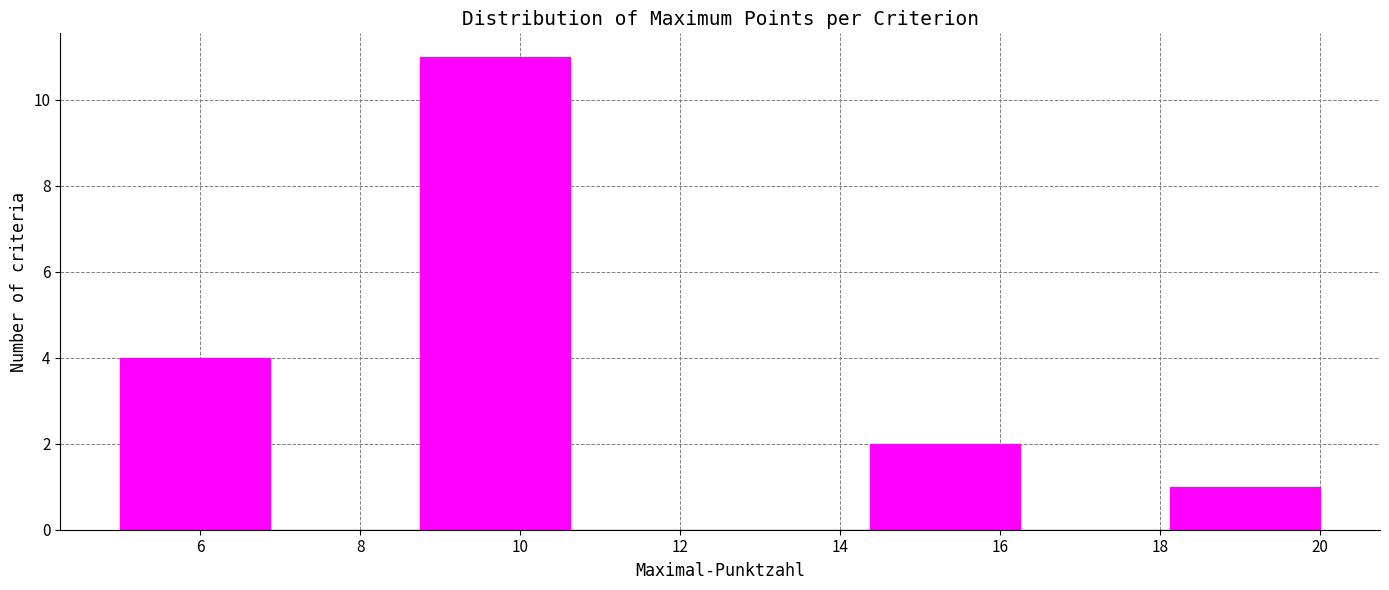

How tall is the bar that spans 8.8 to 10.6 on the x-axis? Neither the bar edges nor the heights are printed on the chart, so give them approximately, as read against the axes.

11